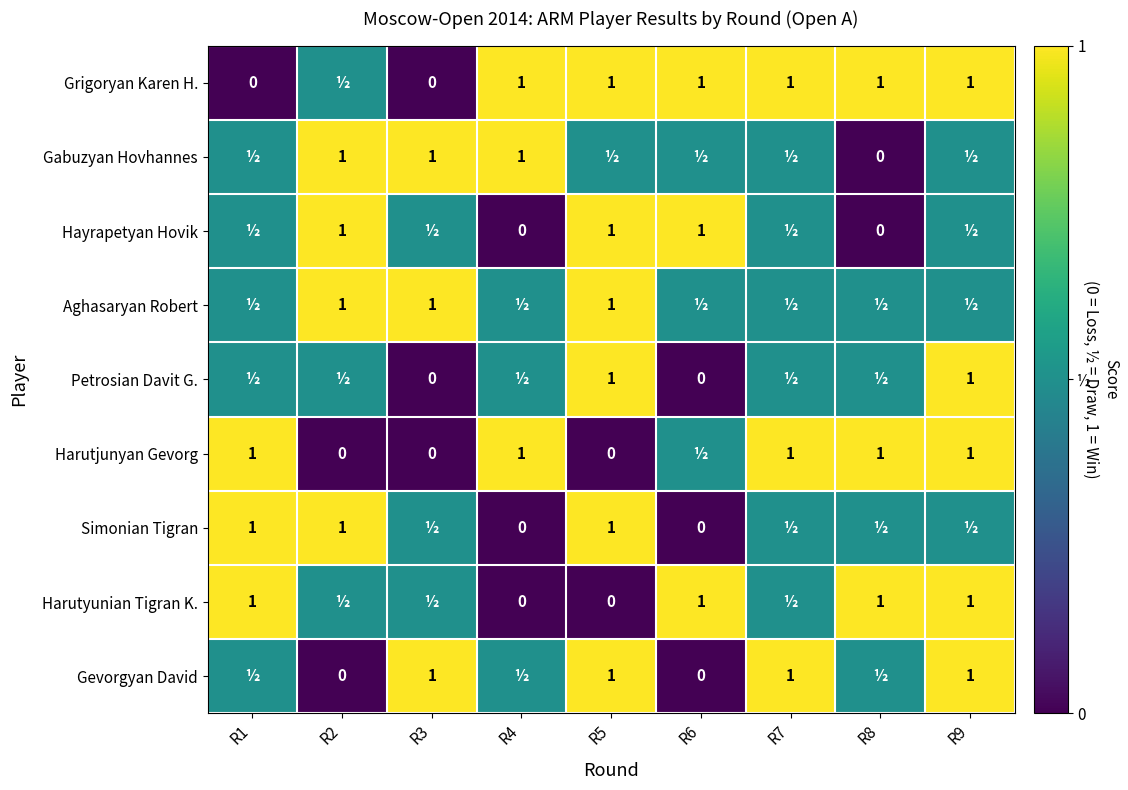

At which category is the sum across all series the highest?

R9